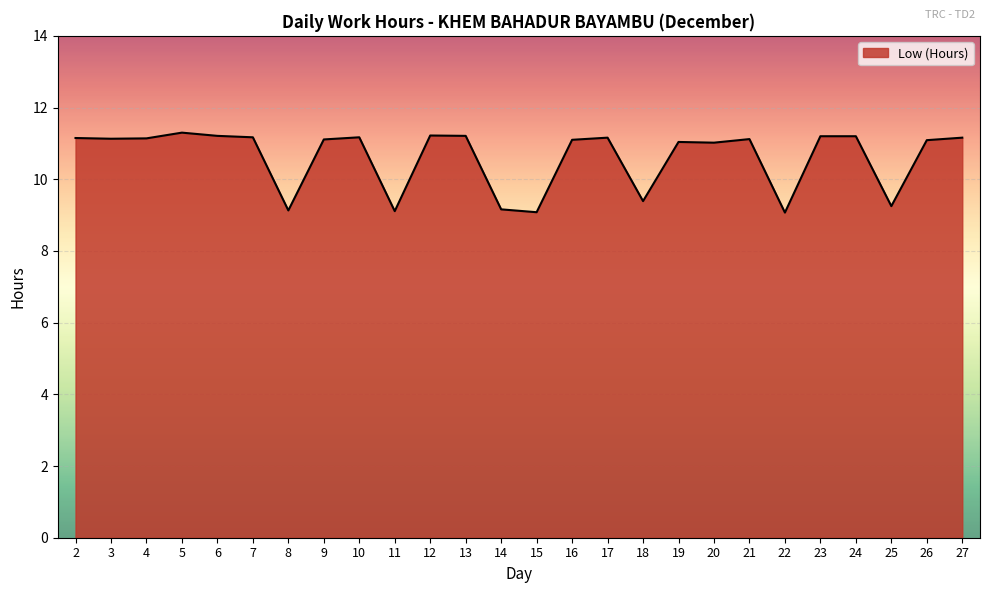

What is the maximum value shown in the chart?

11.3